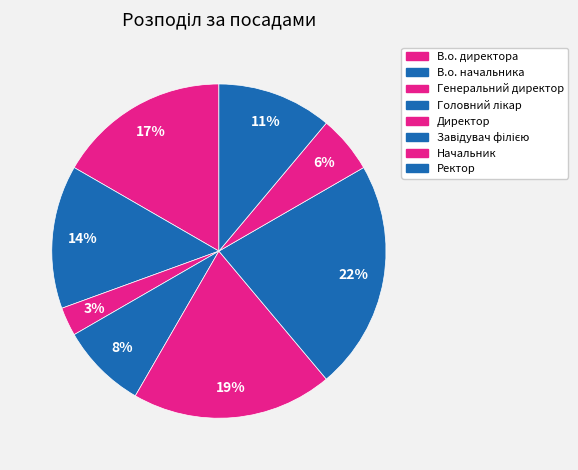

How many segments does this pie chart have?

8